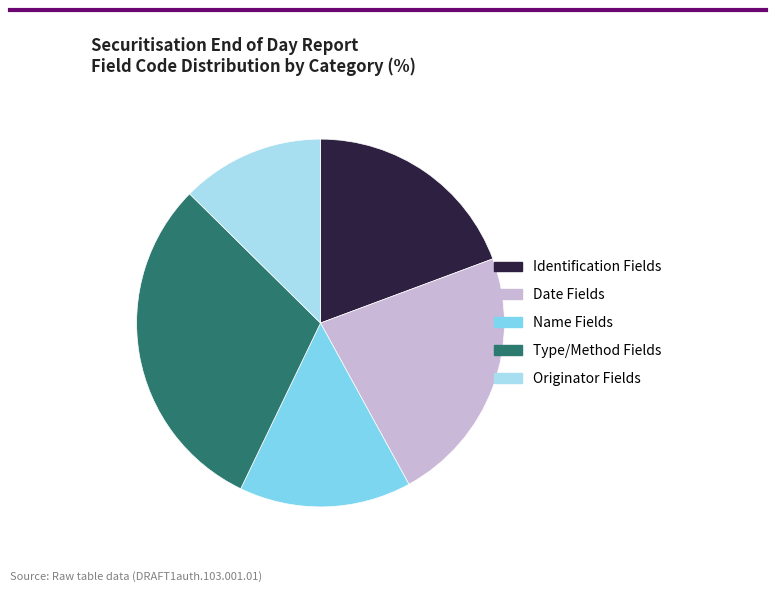

Is there a majority slice in this chart?

No